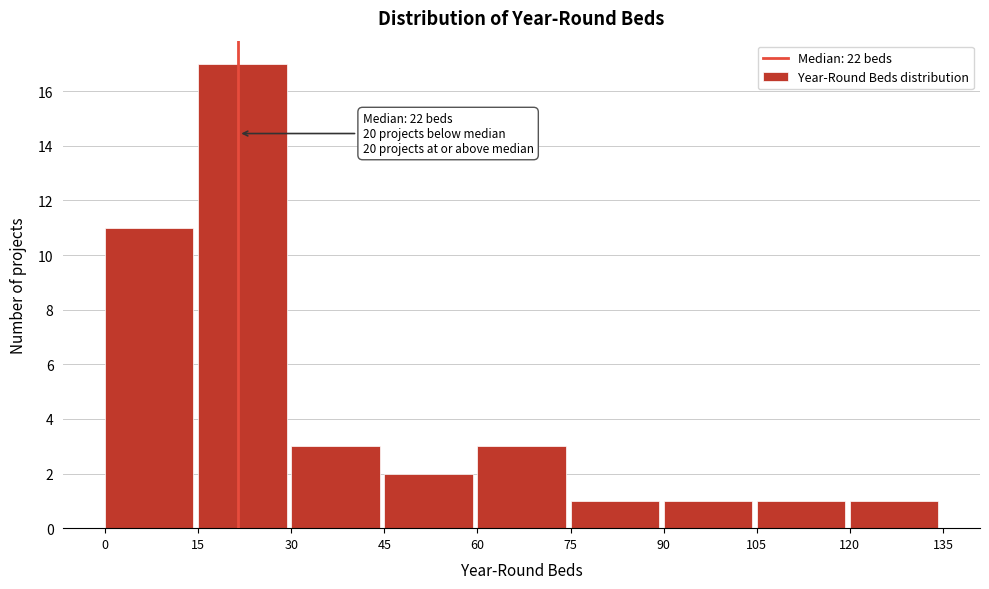

Over which range of the x-axis is the bar tallest?

15 to 30